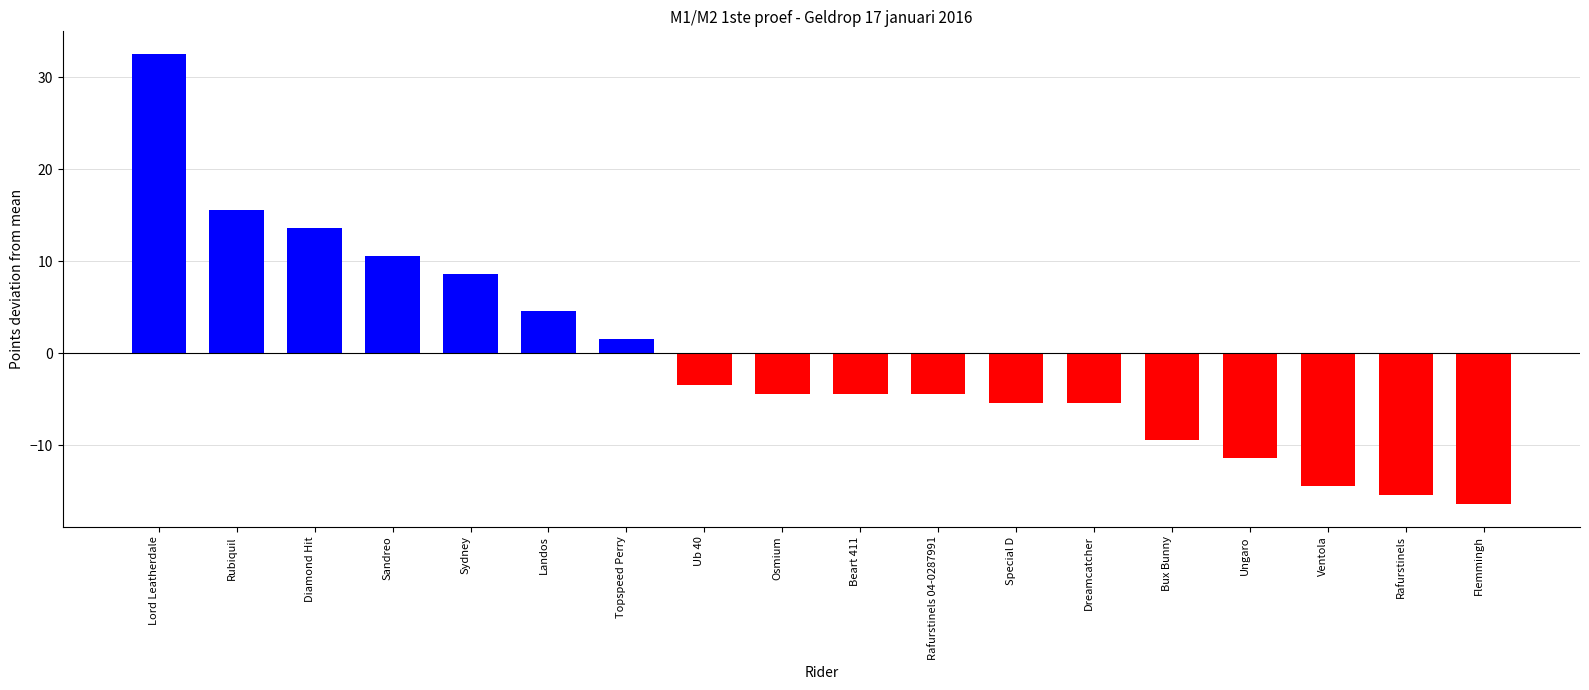

What is the minimum value shown in the chart?

-16.4